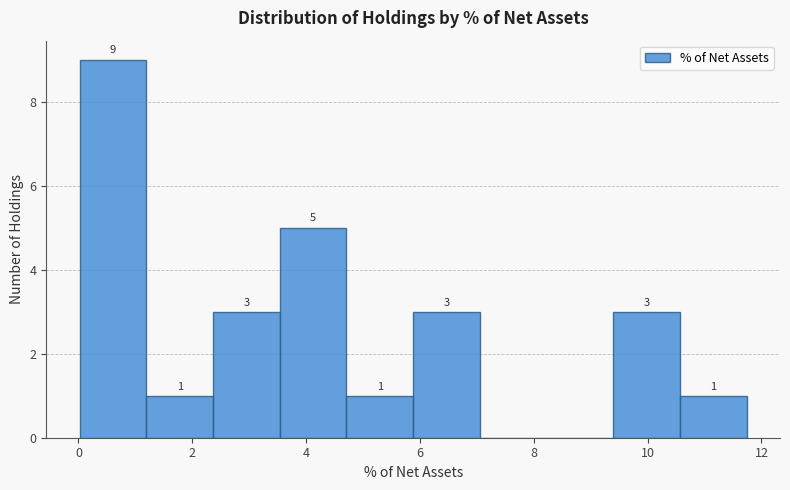

Over which range of the x-axis is the bar tallest?

0.0 to 1.2